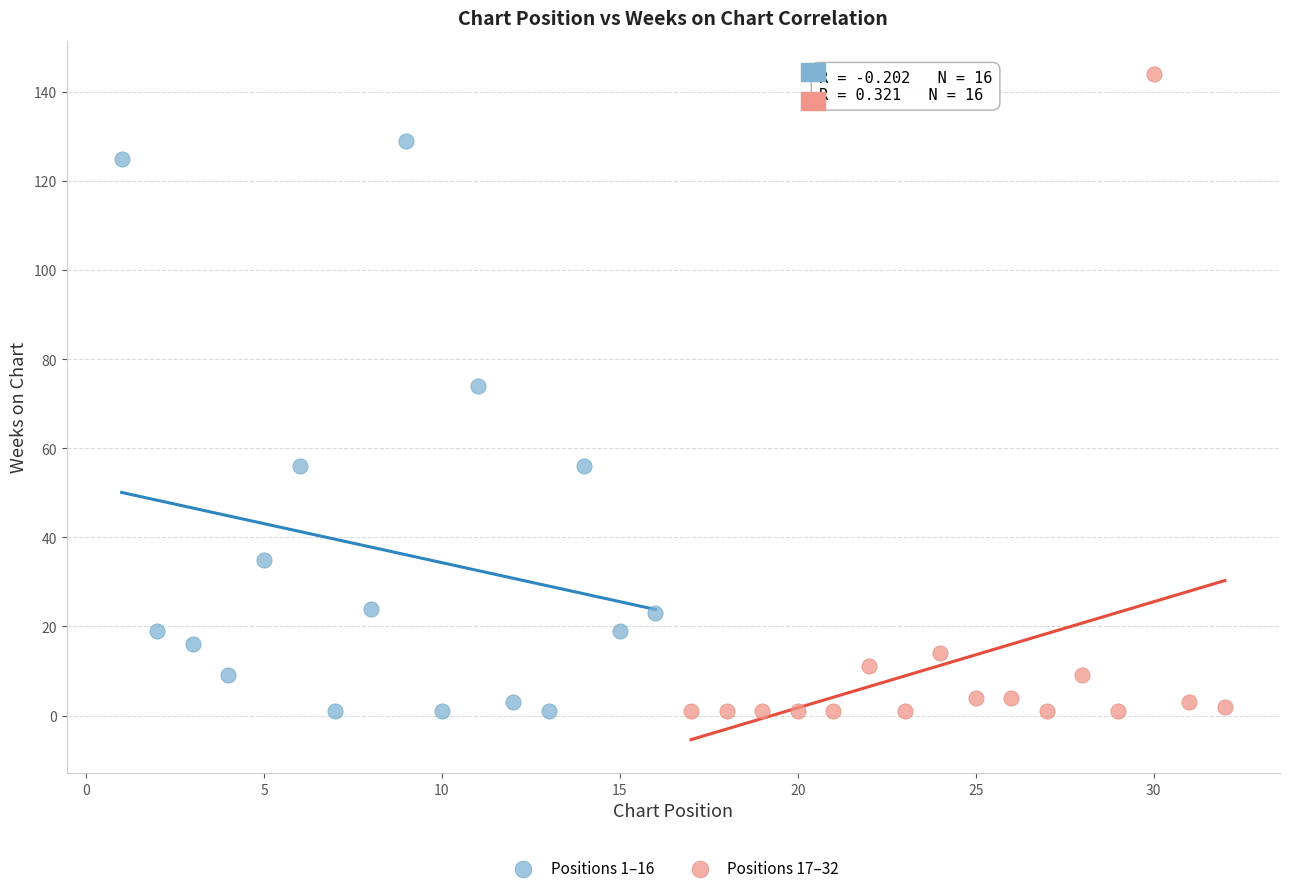

Which series reaches the maximum Y coordinate?

Positions 17–32